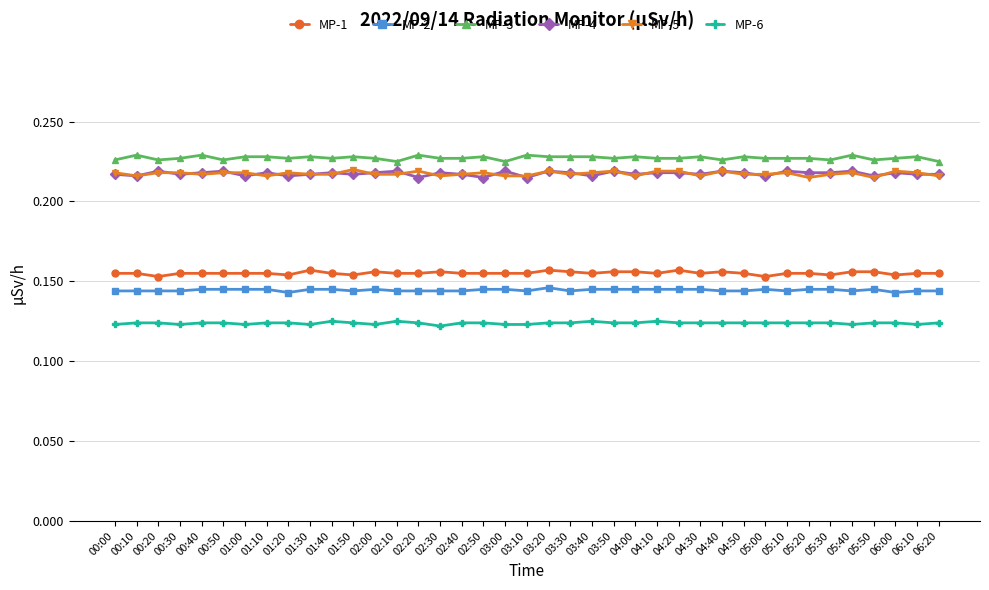

What is the sum of the MP-3 values at 01:10 and 06:20?

0.5